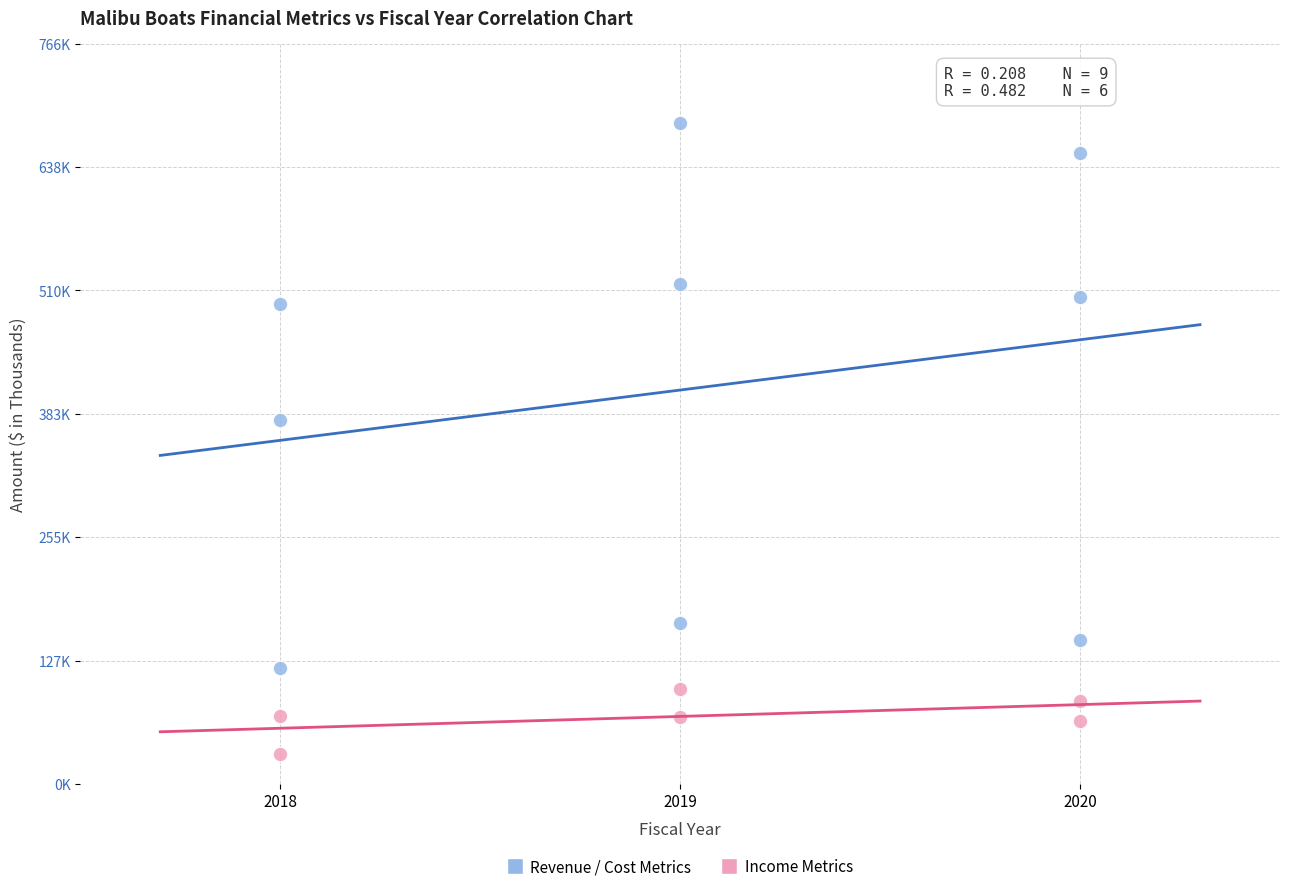

Which series contains the lowest Y value?

Income Metrics